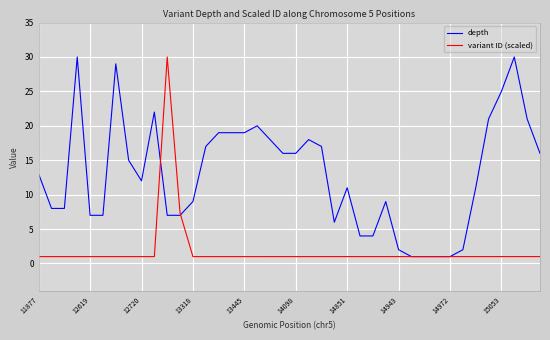

Which series has the largest total across all categories?

depth